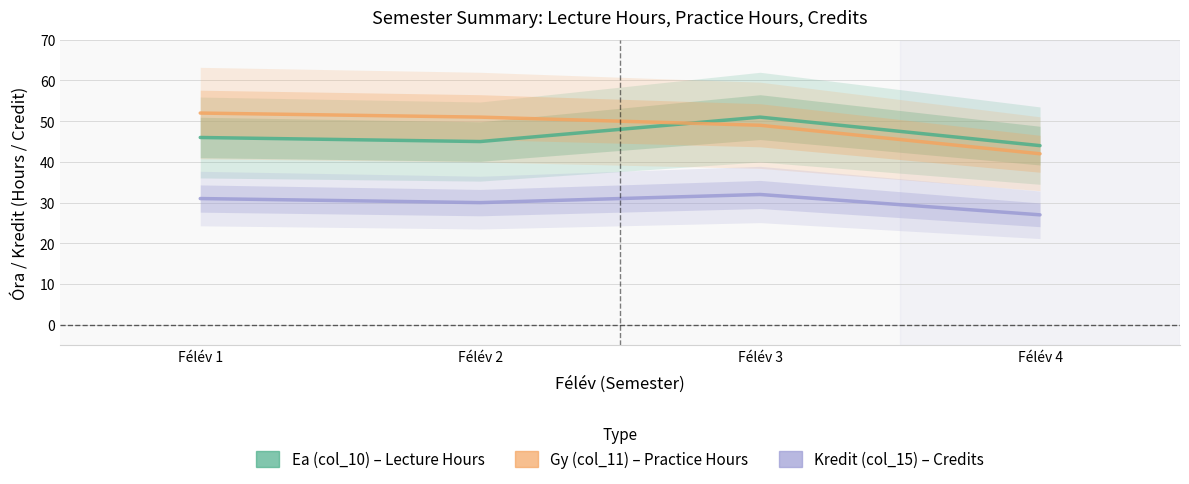

True or false: Kredit (col_15) and Gy (col_11) intersect in this chart.

False